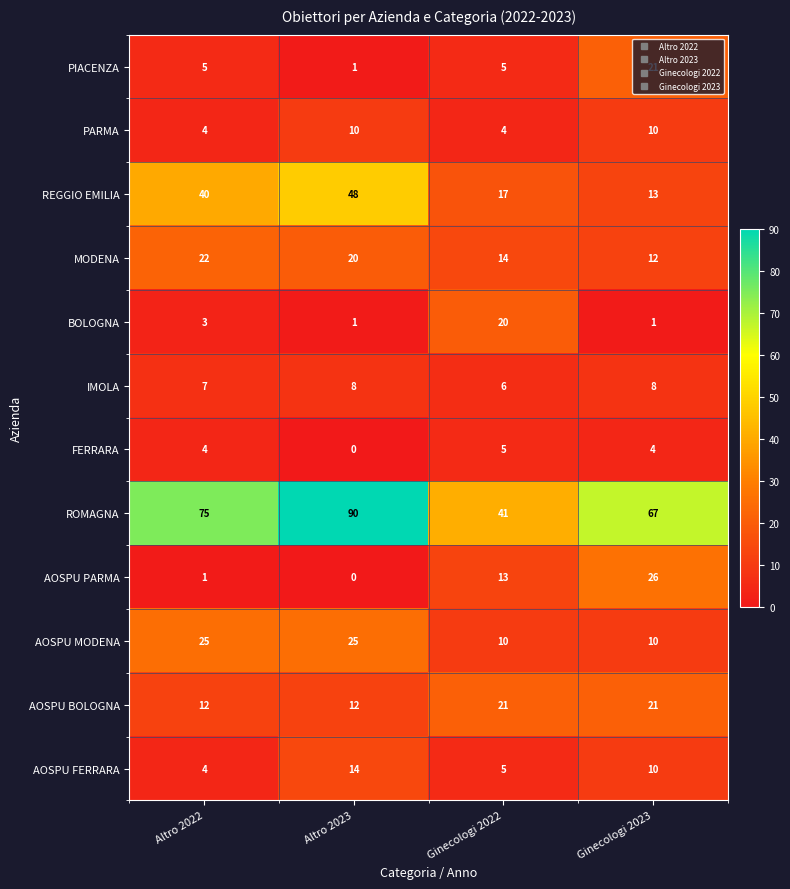

How many data points does each series have?

4